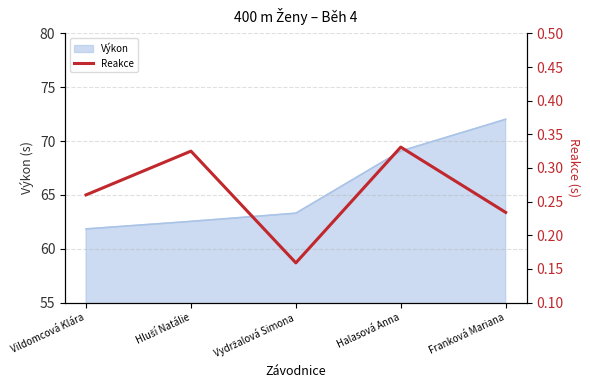

The value at Vydržalová Simona is 0.2. True or false?

True